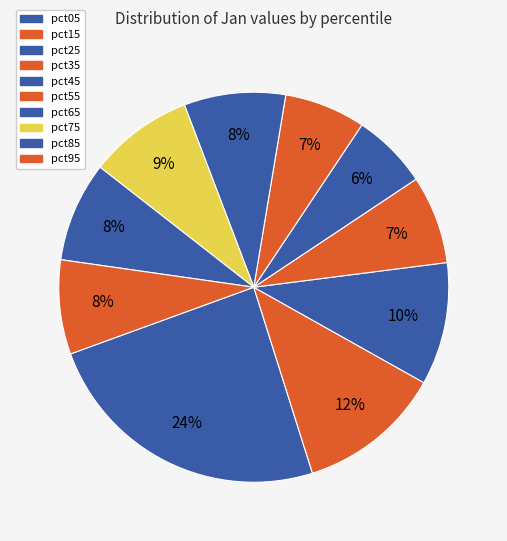

Does pct35 account for over 50% of the chart?

No